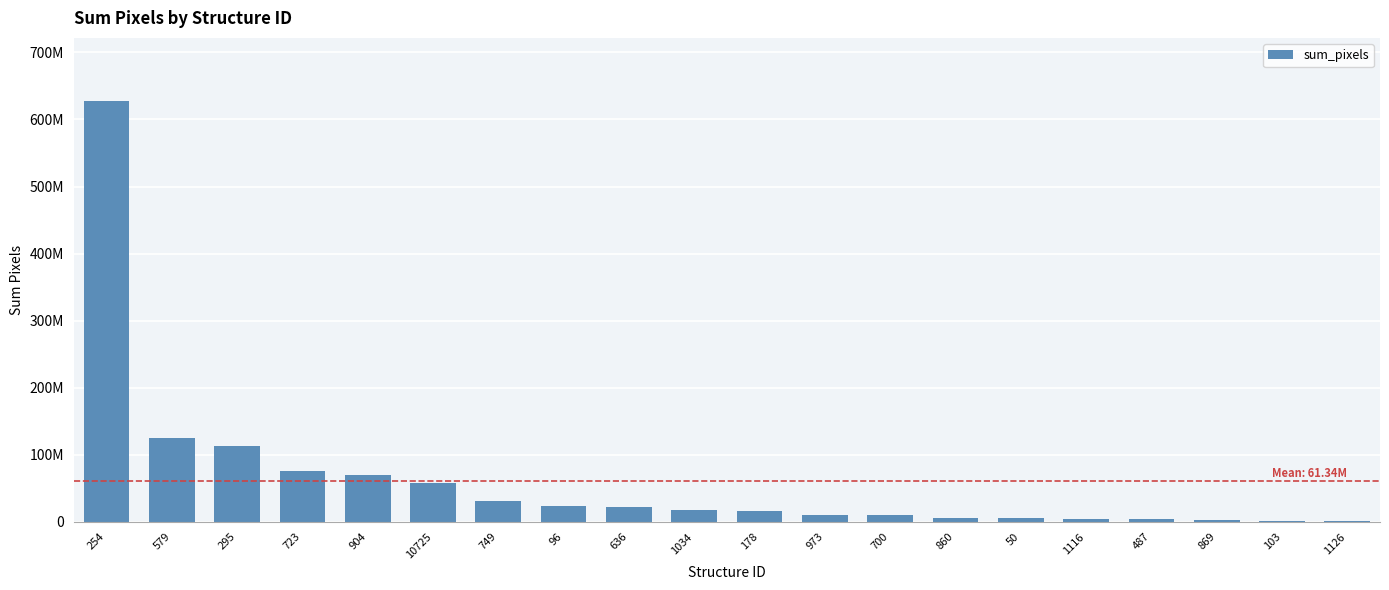

What is the sum of all values?

1226858308